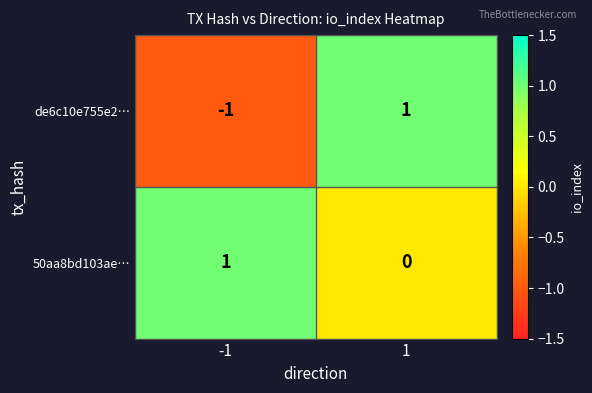

The value of 50aa8bd103ae… at 1 is 0. True or false?

True